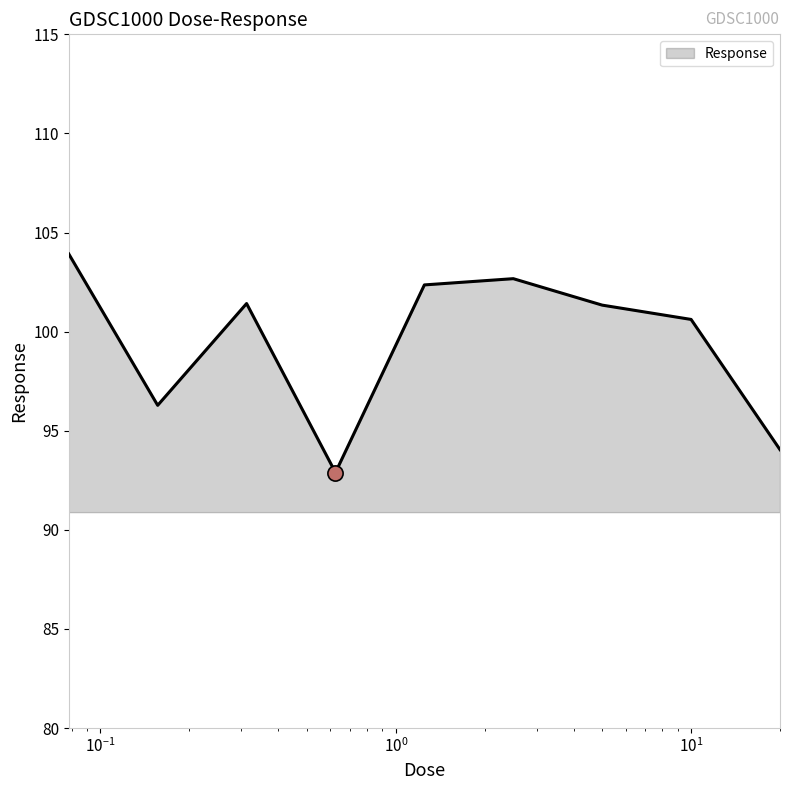

What is the difference between the maximum and minimum values?

11.0